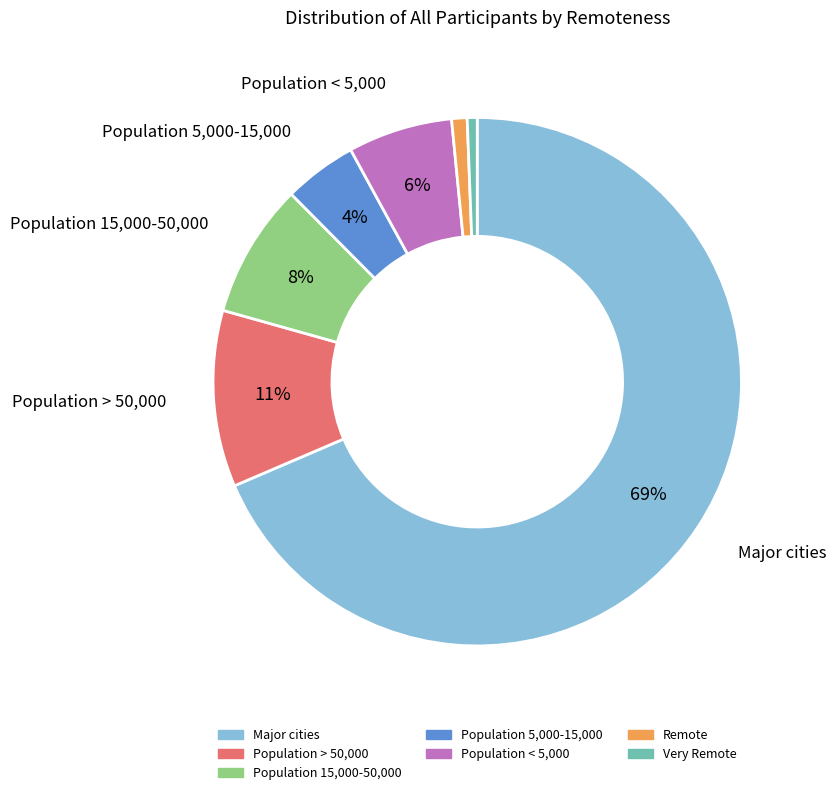

To the nearest percent, what percentage of the pie is Population < 5,000?

6%